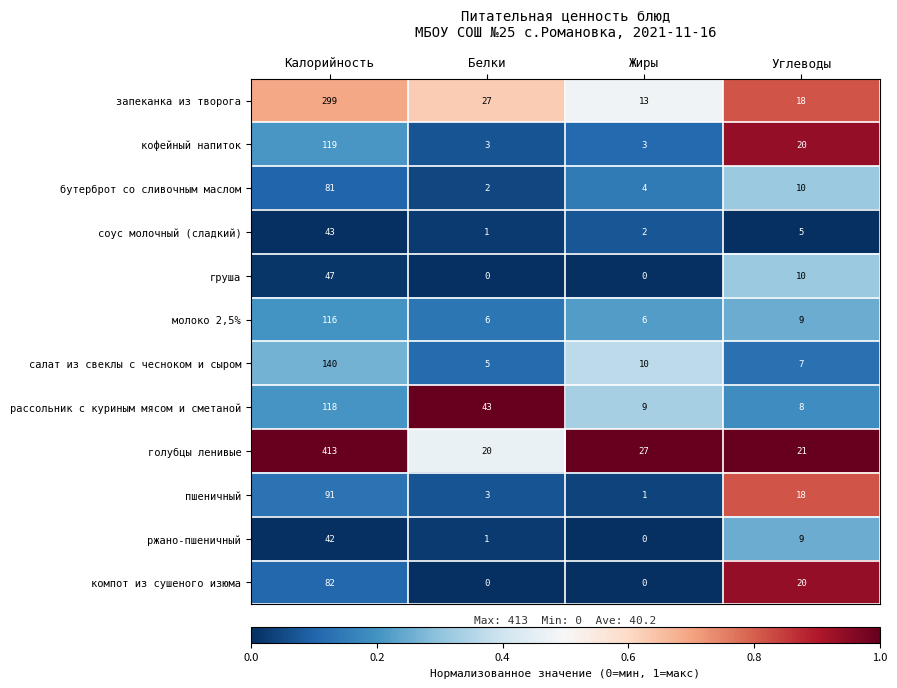

Between Калорийность and Белки, which series saw the biggest shift?

голубцы ленивые